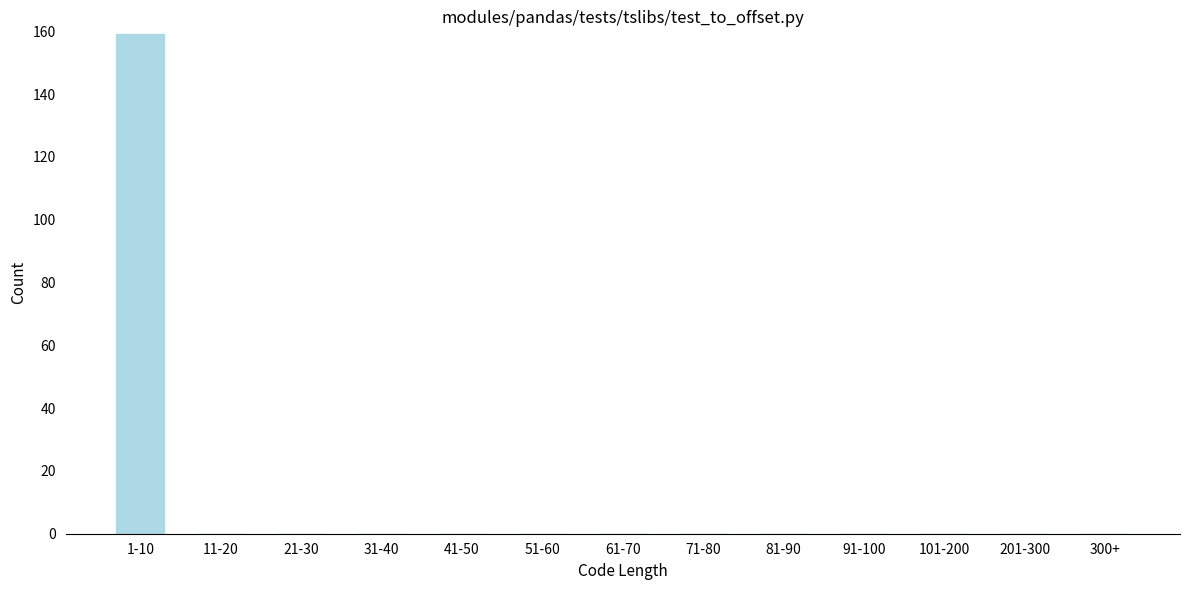

Reading left to right, transcribe all the data shown in this chart.

1-10=159	11-20=0	21-30=0	31-40=0	41-50=0	51-60=0	61-70=0	71-80=0	81-90=0	91-100=0	101-200=0	201-300=0	300+=0